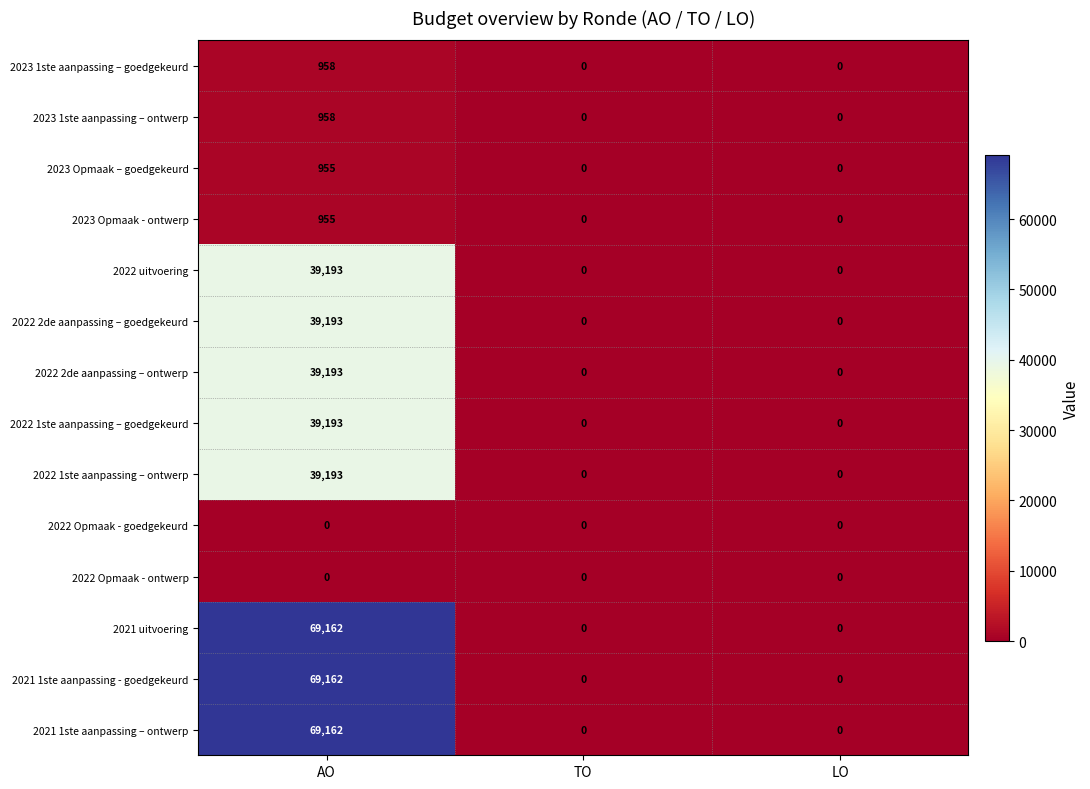

The 2022 2de aanpassing – goedgekeurd series shows -25674 at LO. True or false?

False